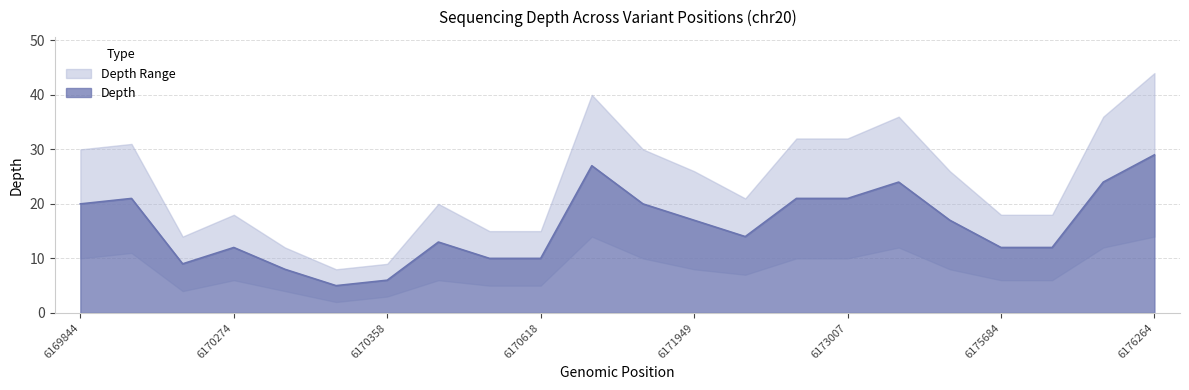

Count the number of categories in the chart.

22